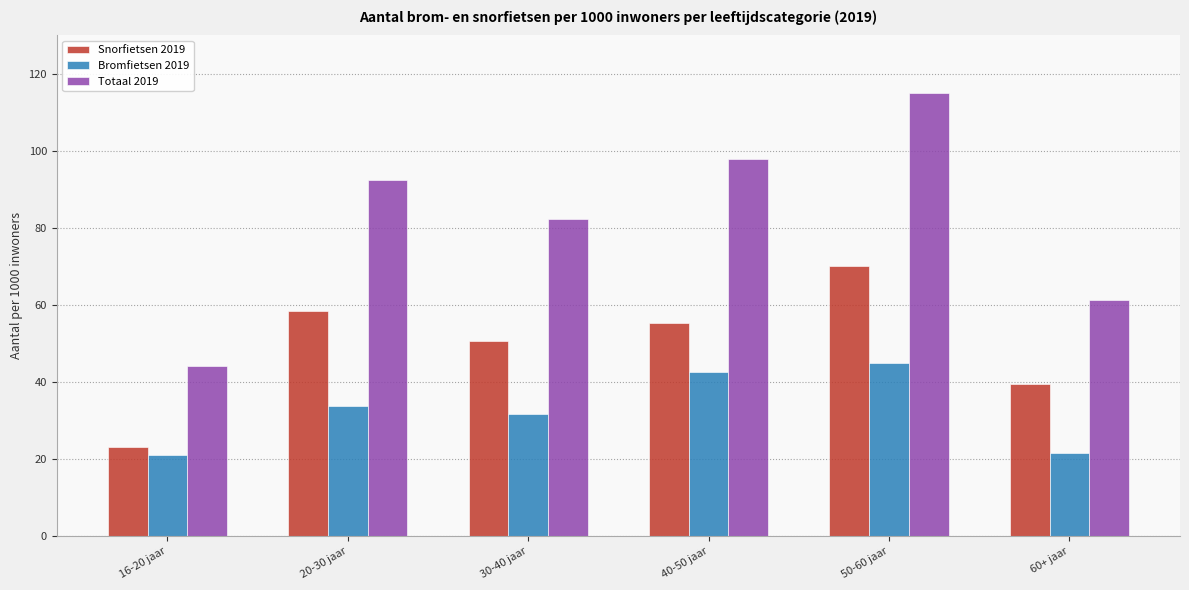

Rank the categories by Totaal 2019 value from highest to lowest.

50-60 jaar, 40-50 jaar, 20-30 jaar, 30-40 jaar, 60+ jaar, 16-20 jaar